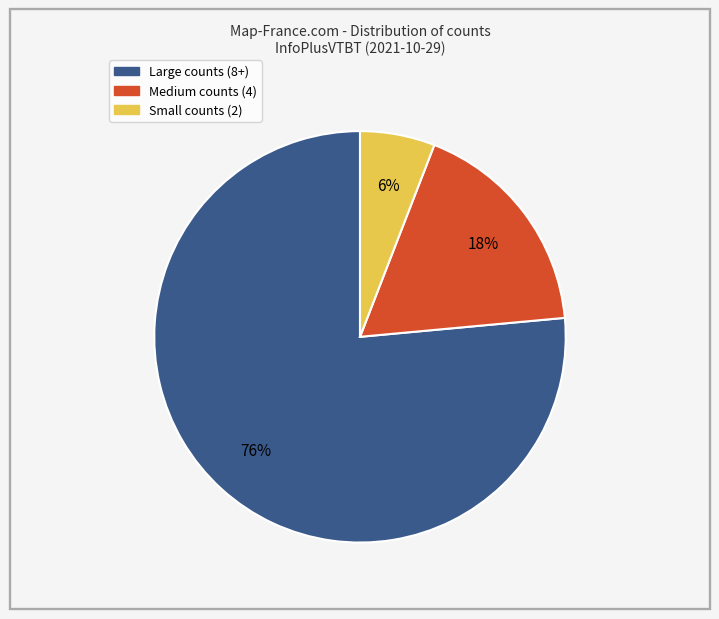

Does any single category account for the majority?

Yes